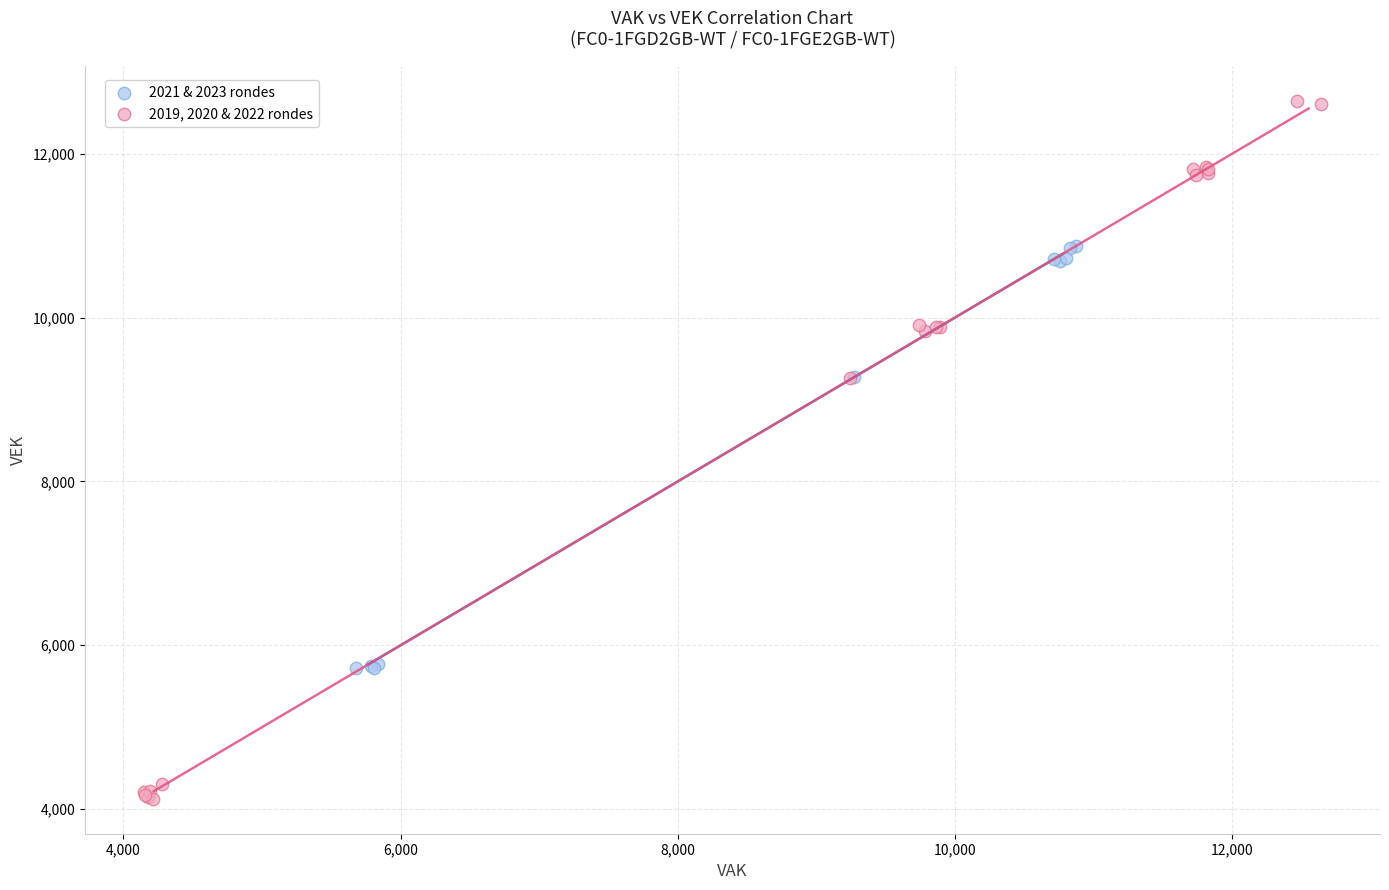

Which series has the largest Y range (max minus min)?

2019, 2020 & 2022 rondes